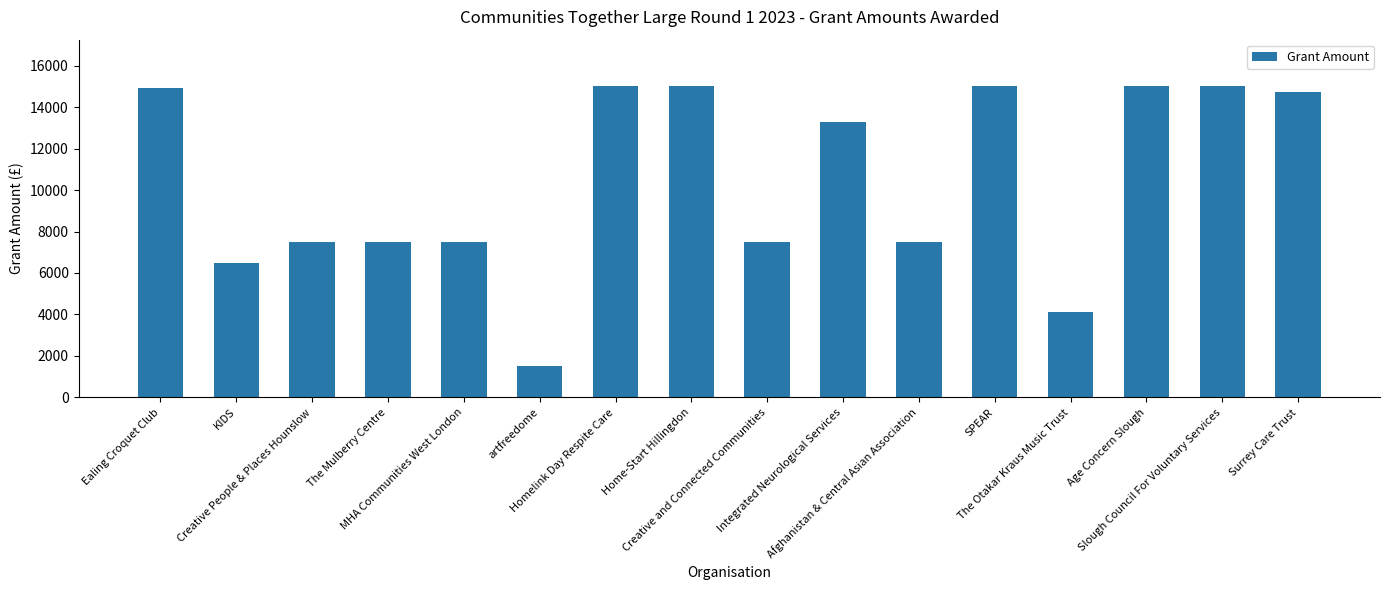

What is the smallest value displayed?

1500.0